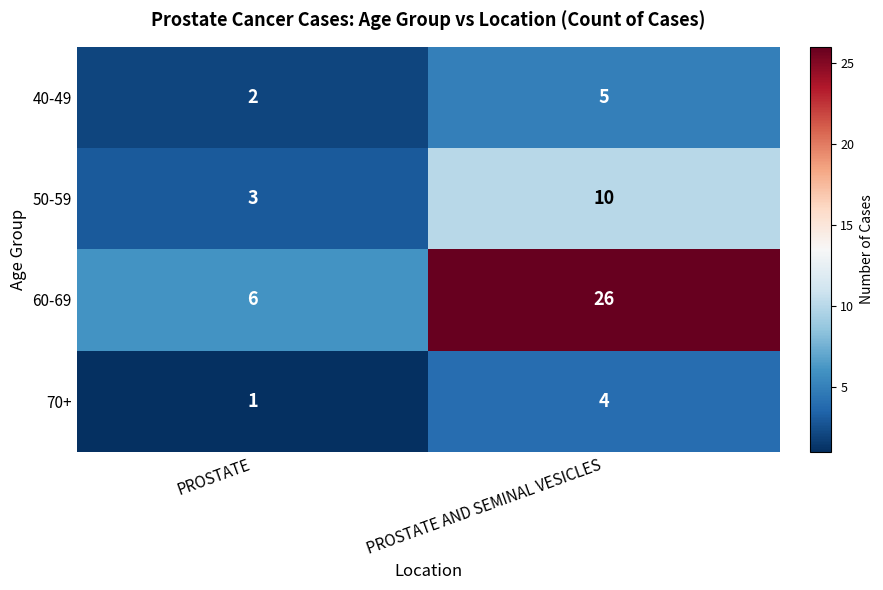

Reading right to left, what are all the values shown in this chart?

40-49: PROSTATE AND SEMINAL VESICLES=5	PROSTATE=2
50-59: PROSTATE AND SEMINAL VESICLES=10	PROSTATE=3
60-69: PROSTATE AND SEMINAL VESICLES=26	PROSTATE=6
70+: PROSTATE AND SEMINAL VESICLES=4	PROSTATE=1